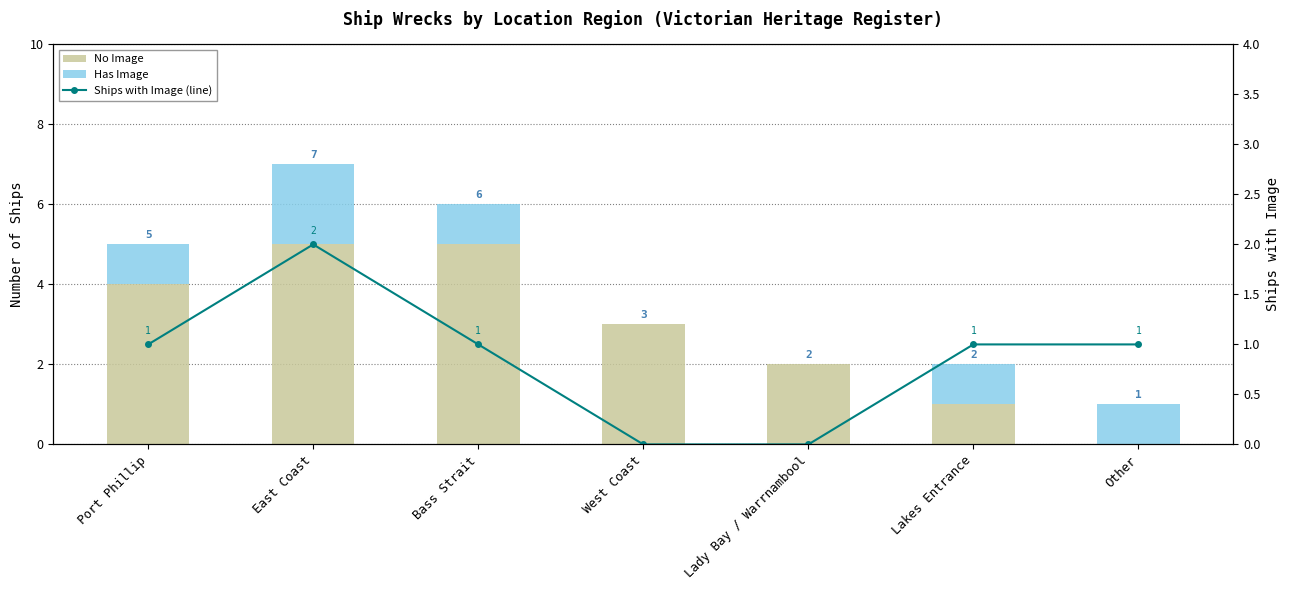

How many values in No Image are above zero?

6